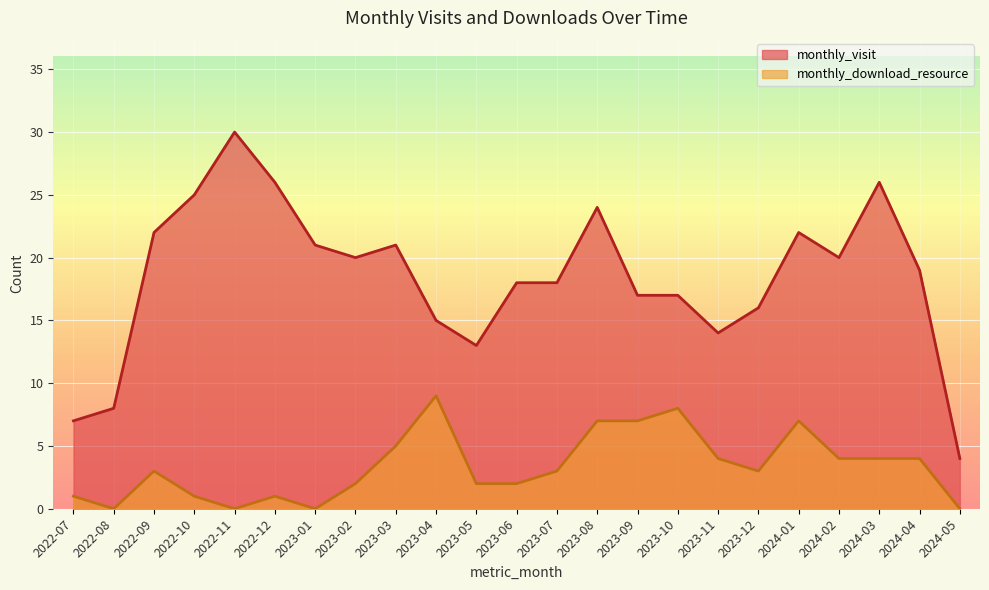

Rank the series at 2023-08 from lowest to highest value.

monthly_download_resource, monthly_visit